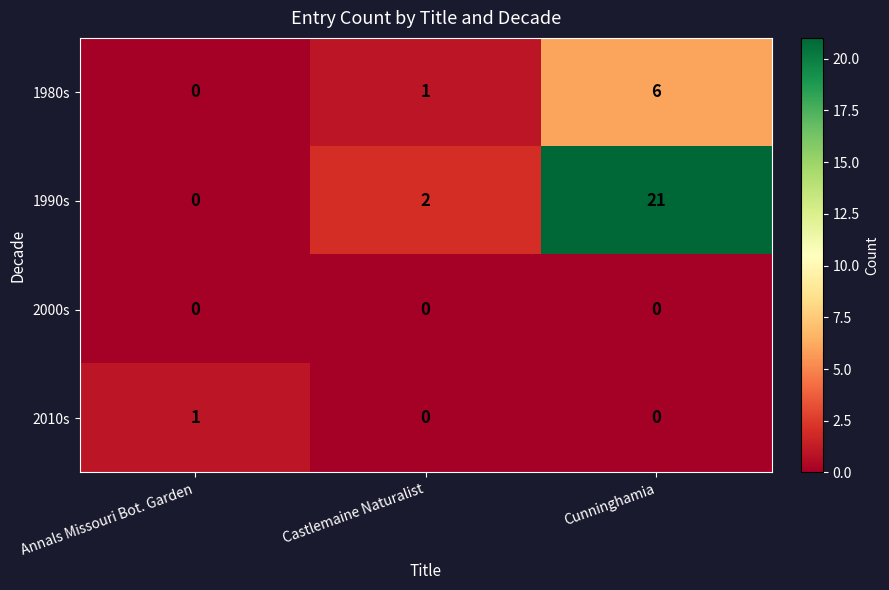

Count the 2010s values in the range 0 to 1.

3